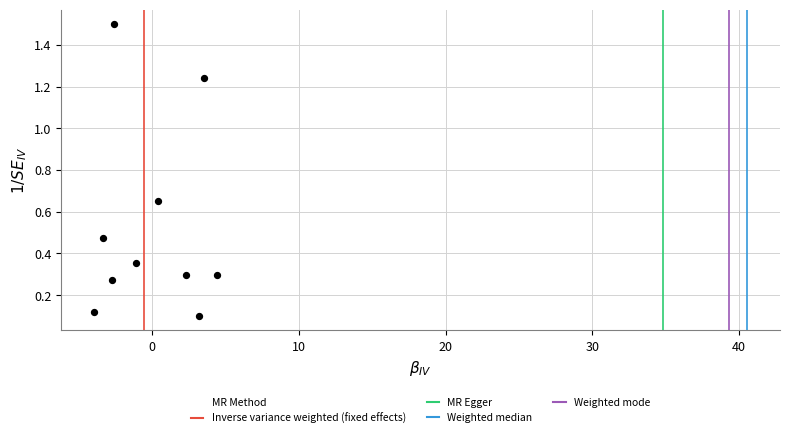

What is the range of Y values (max minus min)?

1.4